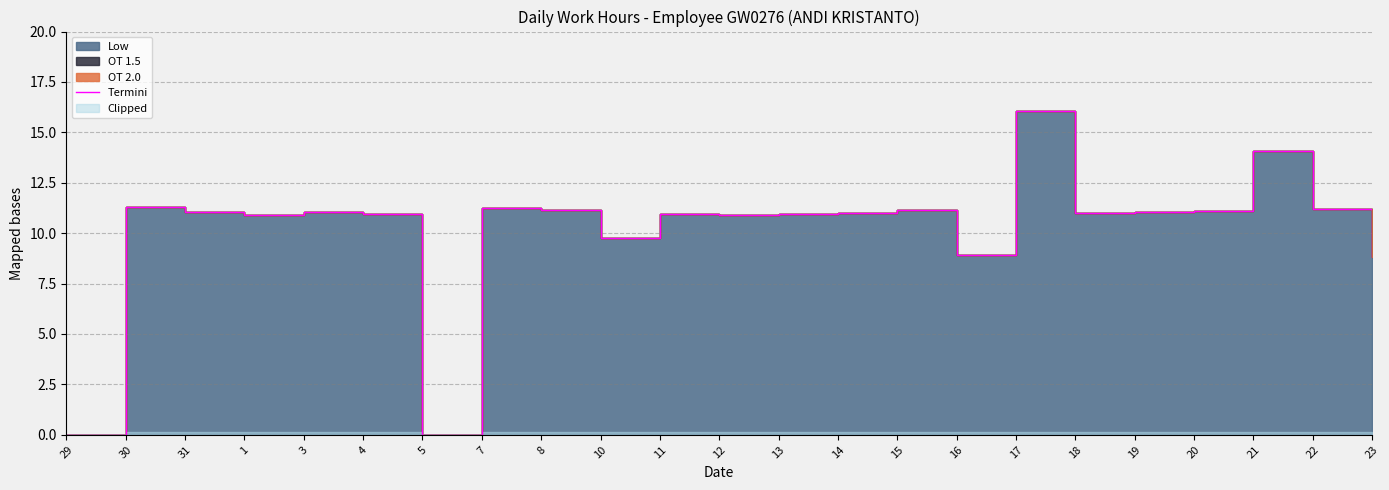

How many lines are shown in the chart?

1